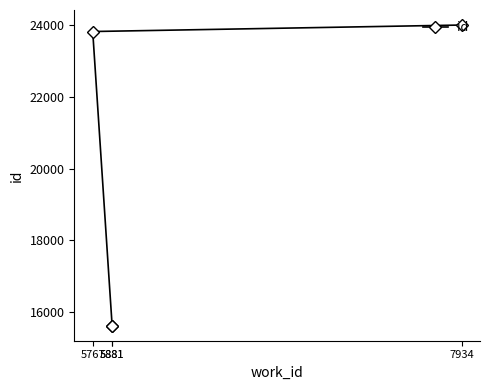

True or false: the data has more than 2 interior local peaks.

False